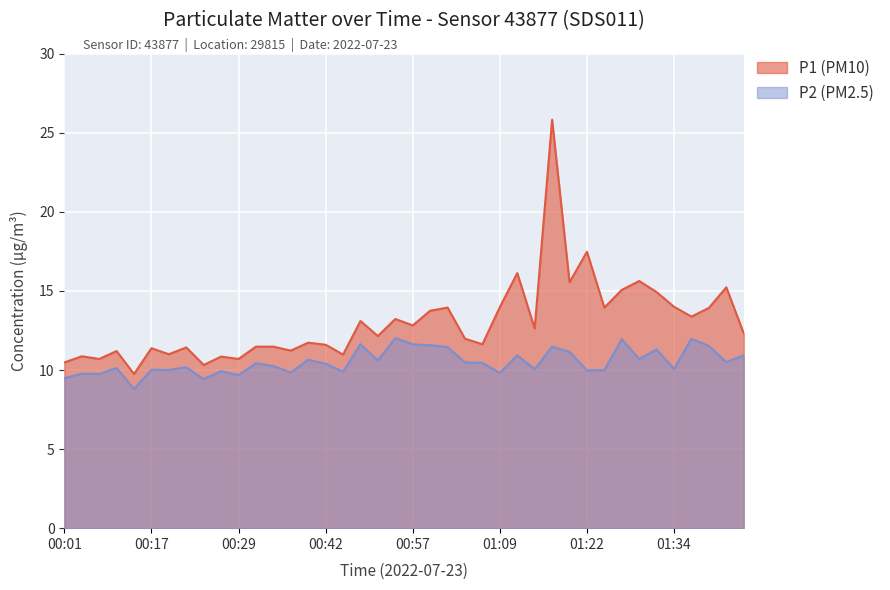

True or false: P1 (PM10) has a value of 14.0 at 01:34.

True